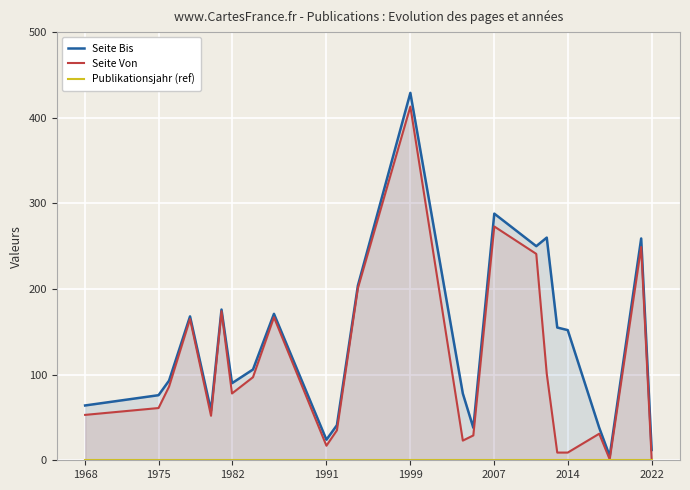

True or false: Seite Von has more than 1 points higher than both neighbors.

True